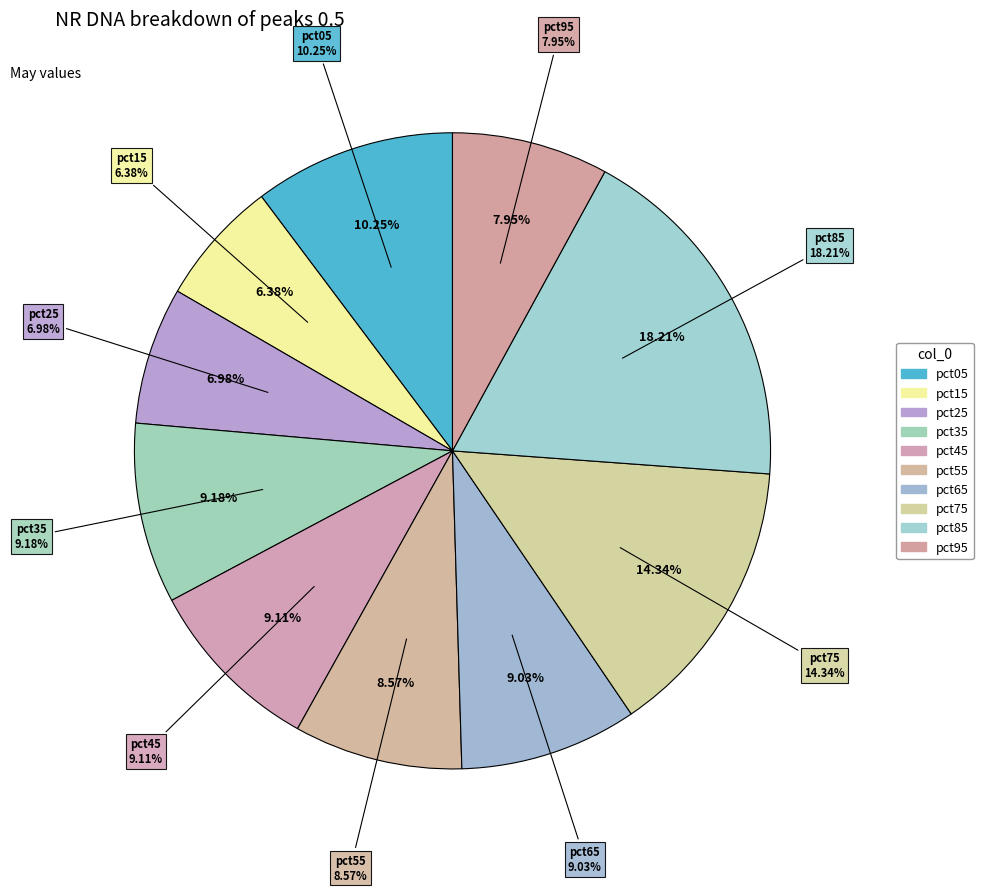

What is the largest slice in the pie chart?

pct85